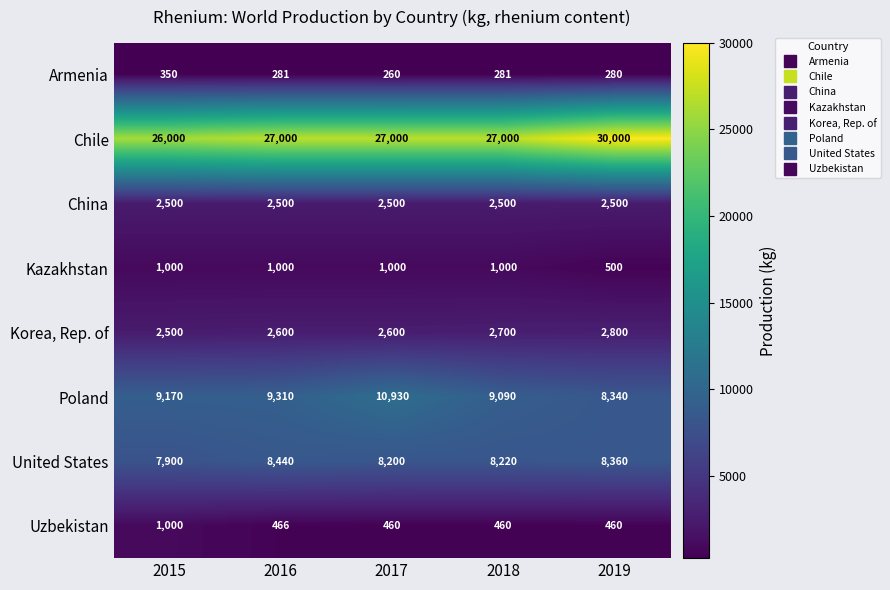

What is the average value of the Poland series?

9368